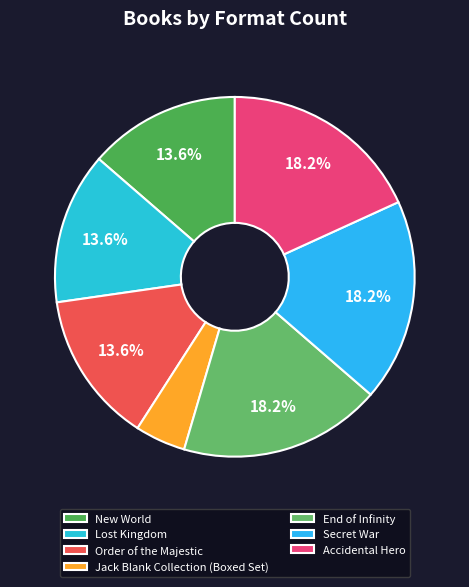

Count the number of slices in the pie.

7